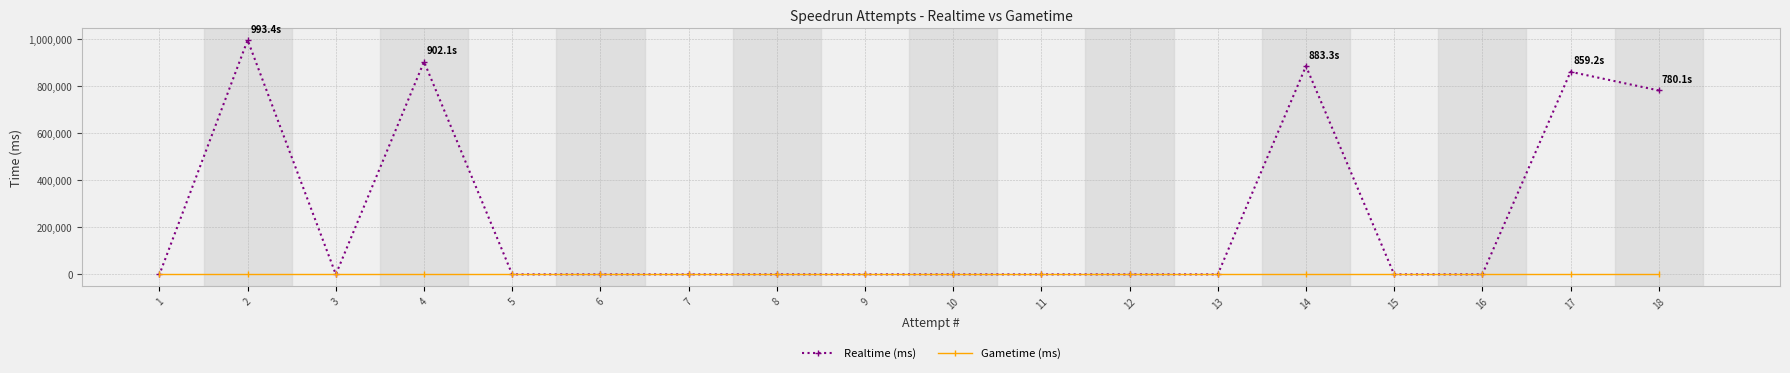

What is the difference between the Realtime (ms) values at 16 and 14?

883326